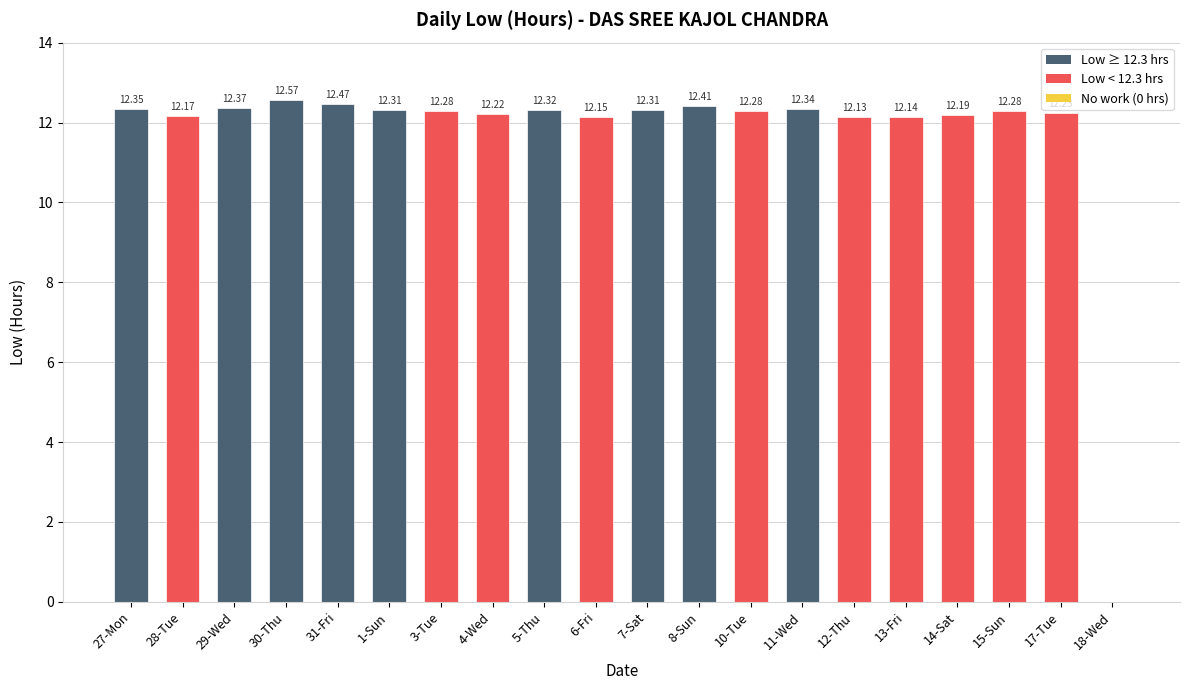

Which has a higher value, 5-Thu or 29-Wed?

29-Wed